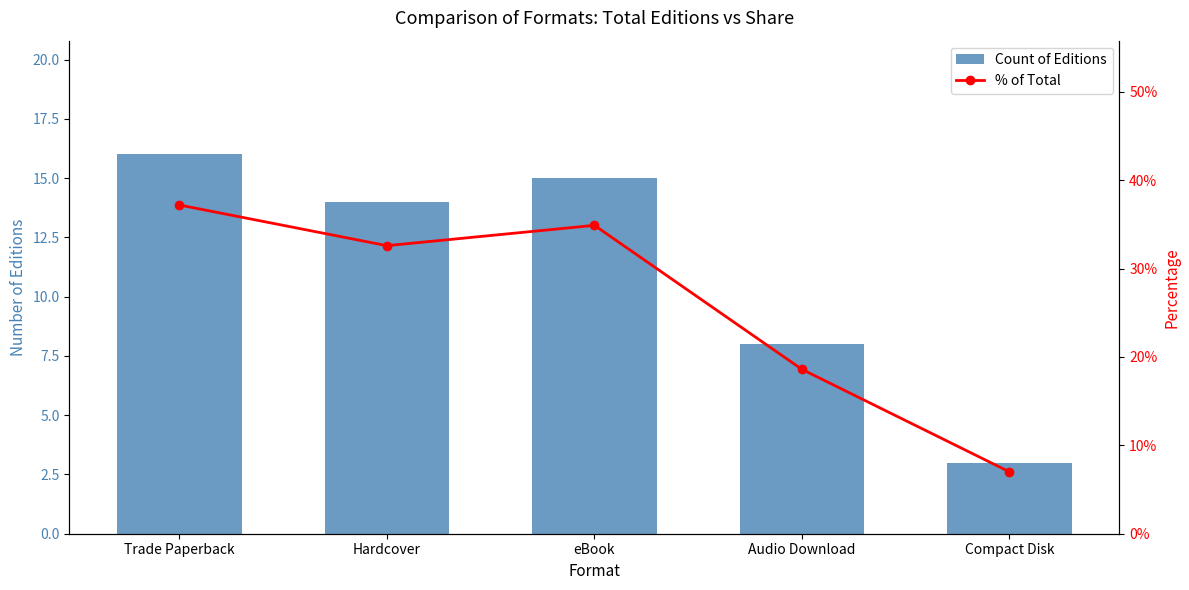

What is the label of the 2nd bar from the right?

Audio Download